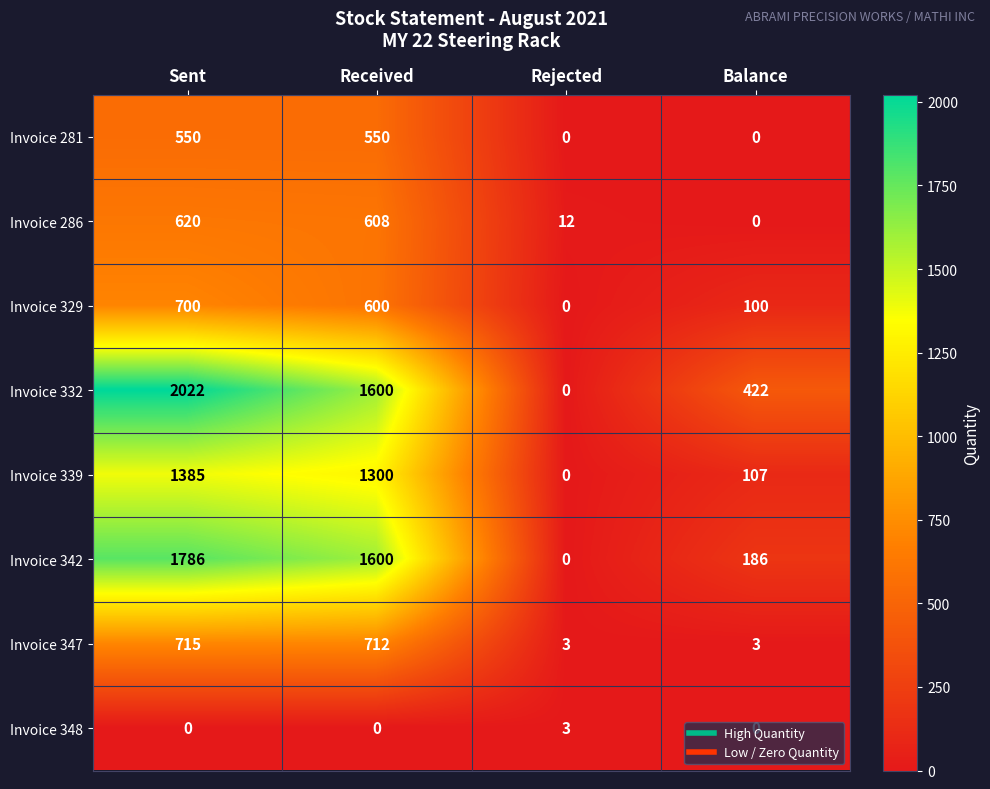

True or false: Invoice 348 has a value of -1 at Sent.

False